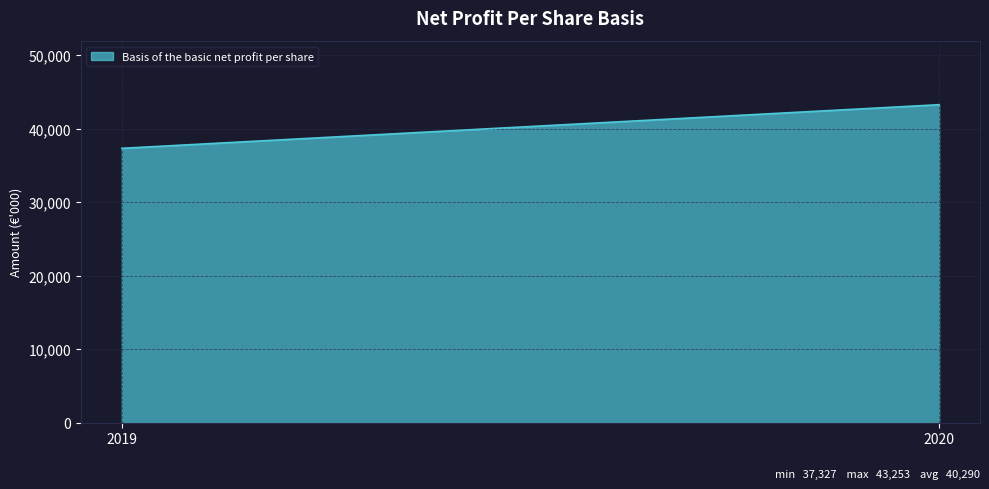

What is the minimum value shown in the chart?

37327.0